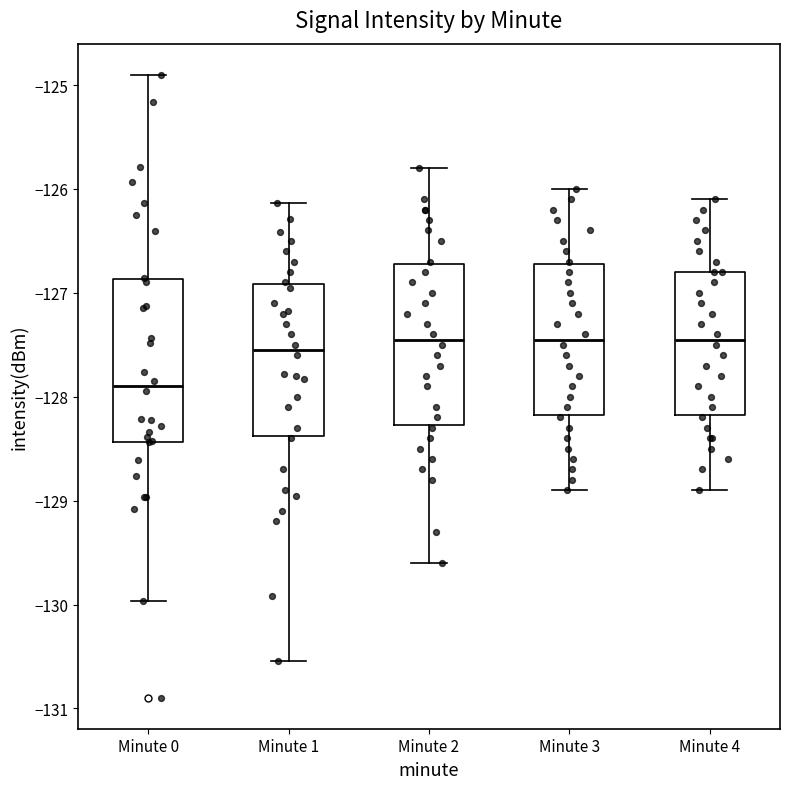

Where does the upper whisker of the box for Minute 1 end on the y-axis? The values are not printed on the chart, so give them approximately, as read against the axis.

-126.1